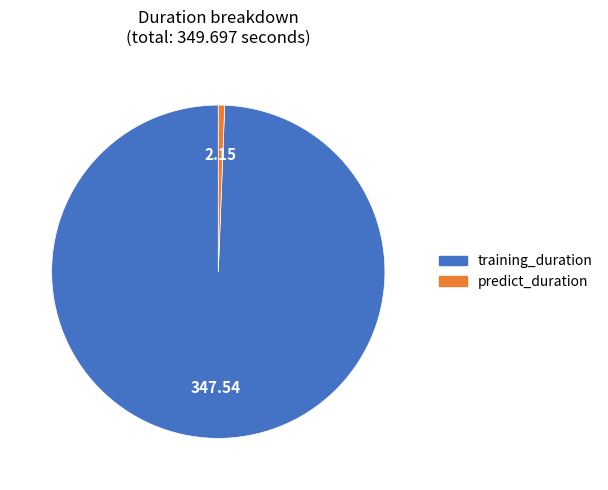

Rank the categories by value from highest to lowest.

training_duration, predict_duration